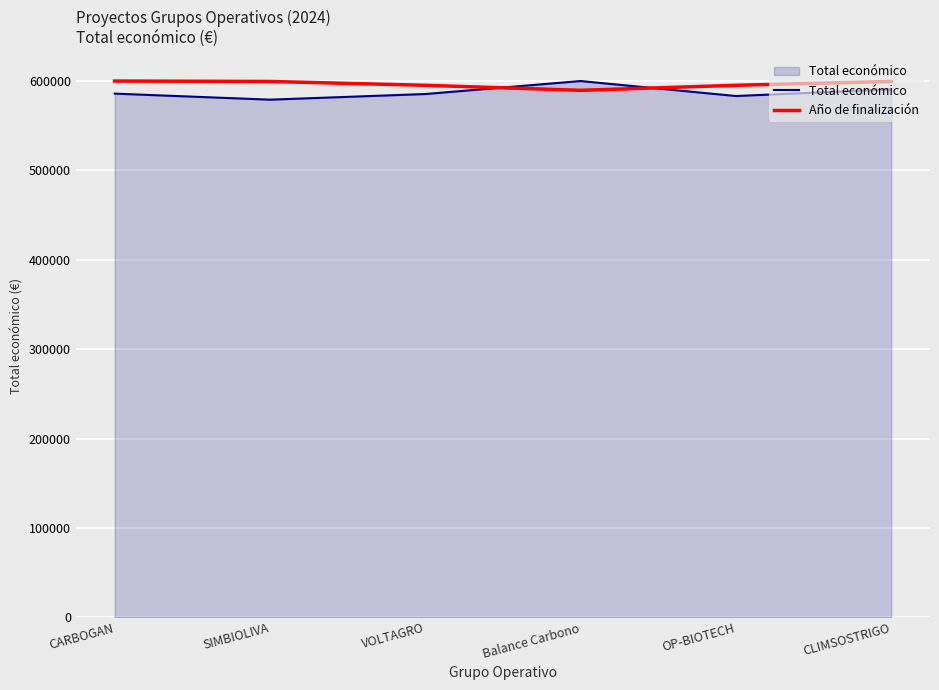

What is the total value across all series at CARBOGAN?

1185896.8